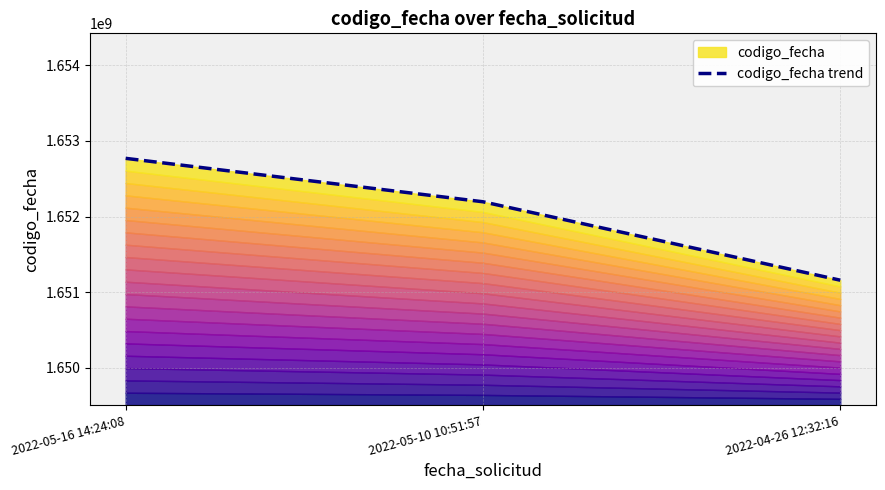

What is the ratio of the value at 2022-05-16 14:24:08 to the value at 2022-04-26 12:32:16?

1.0